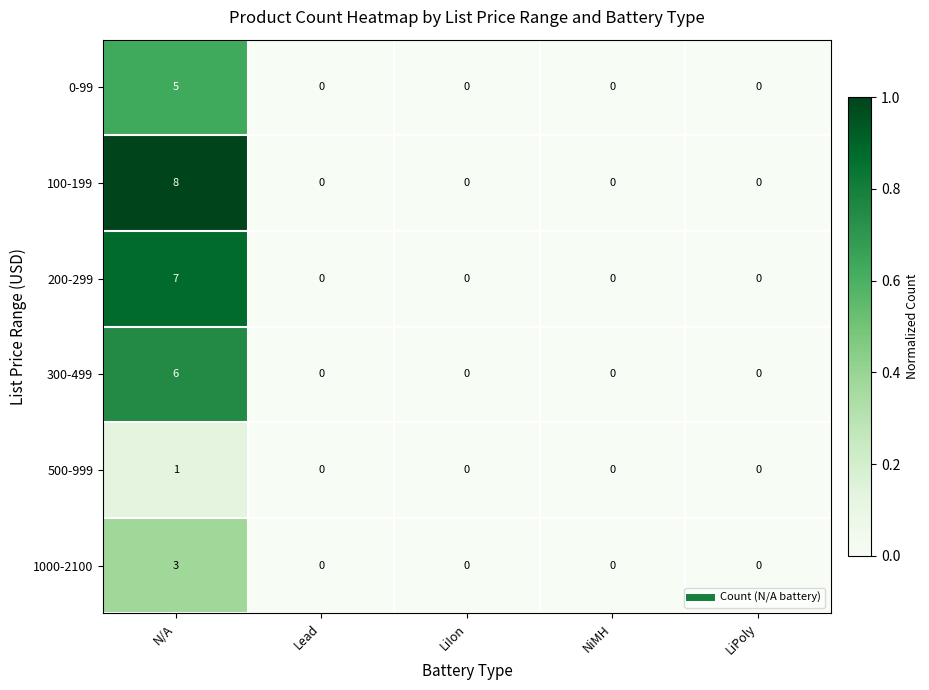

At which category is the sum across all series the highest?

N/A